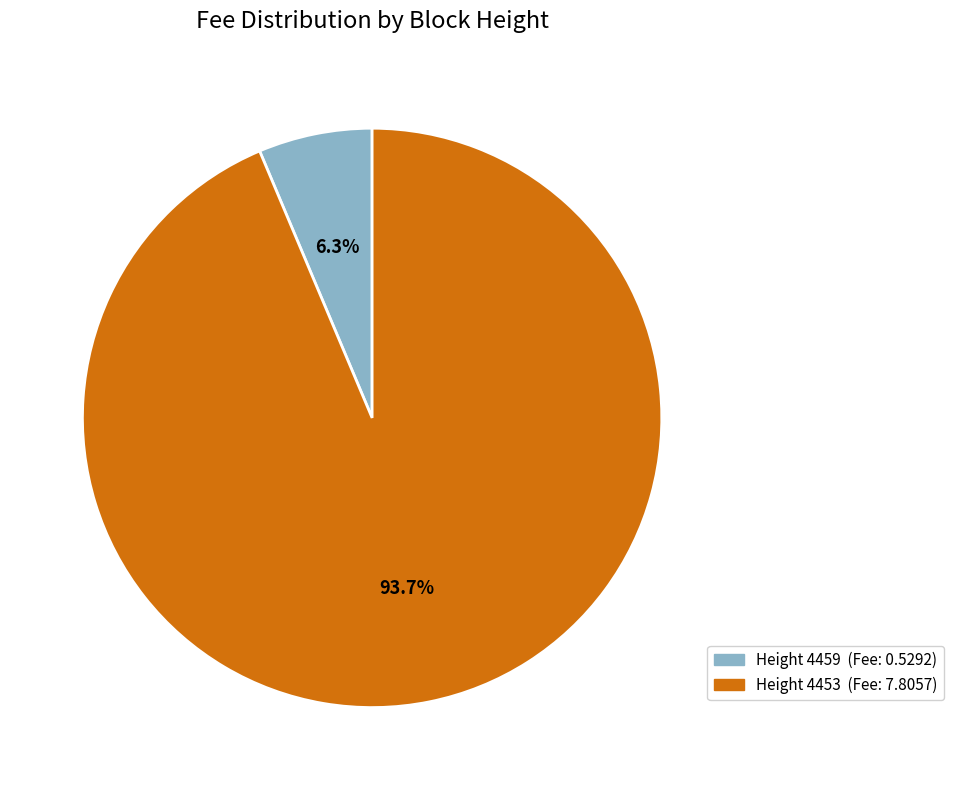

How many segments does this pie chart have?

2